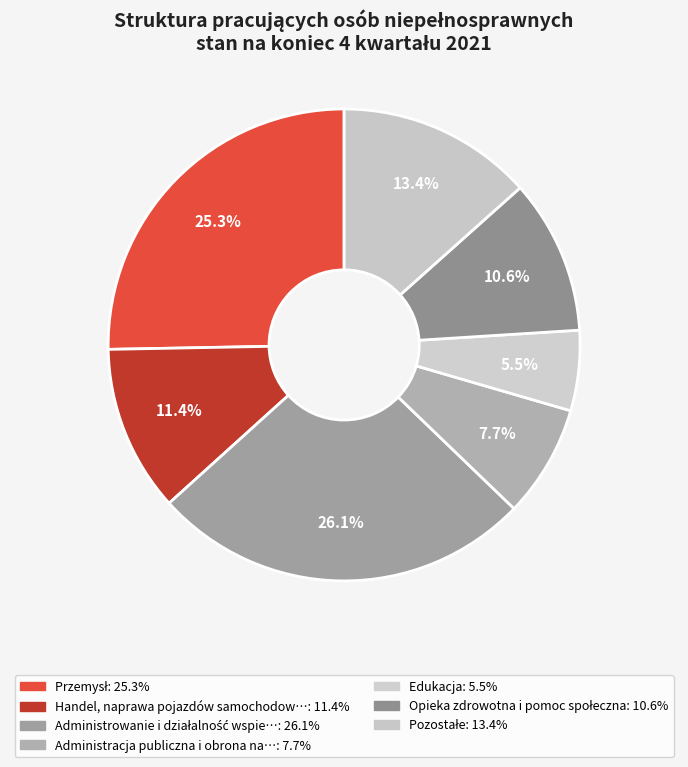

To the nearest percent, what is the average slice percentage?

14%